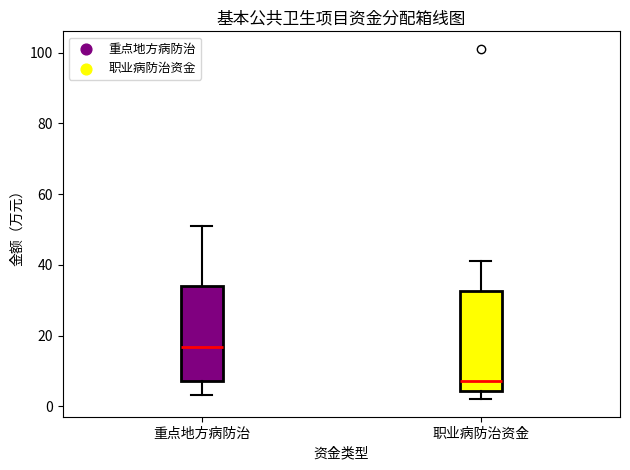

Which box has the lowest median line?

职业病防治资金